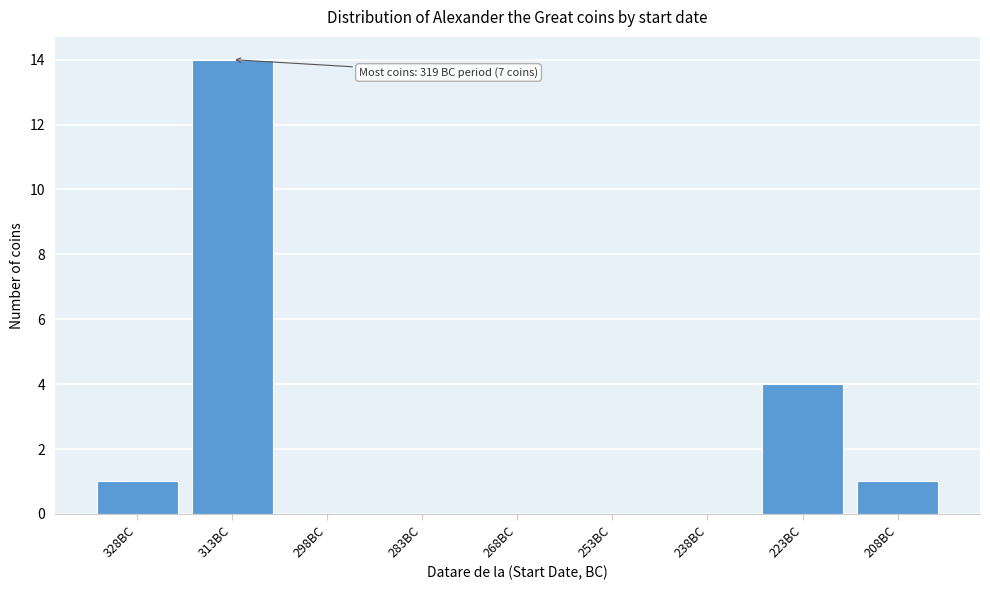

Reading left to right, transcribe all the data shown in this chart.

328BC=1	313BC=14	298BC=0	283BC=0	268BC=0	253BC=0	238BC=0	223BC=4	208BC=1